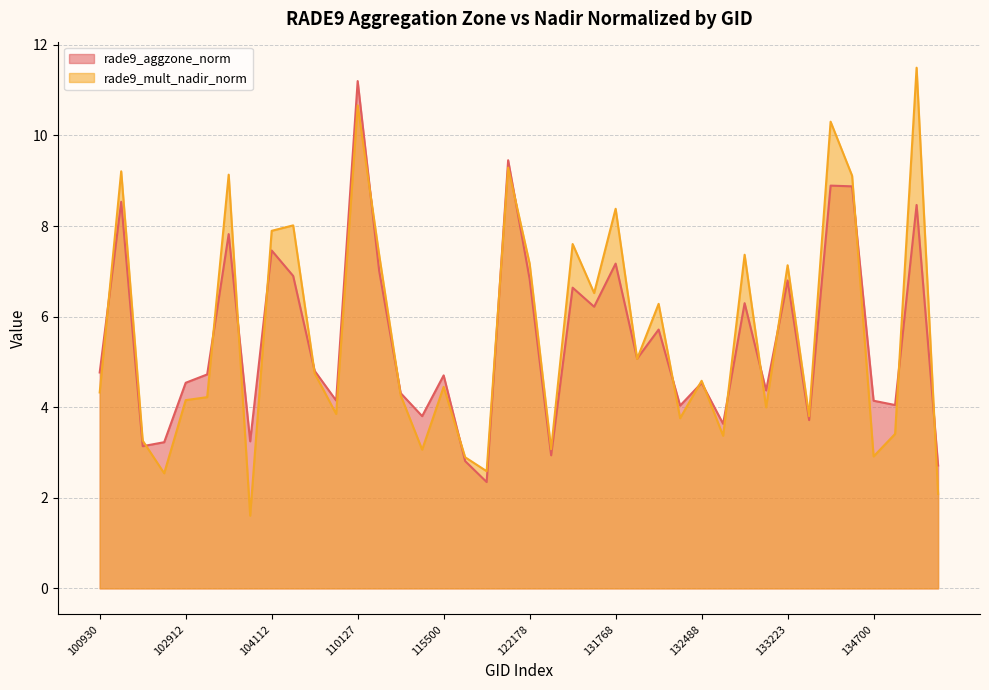

True or false: rade9_mult_nadir_norm has more than 1 points higher than both neighbors.

True